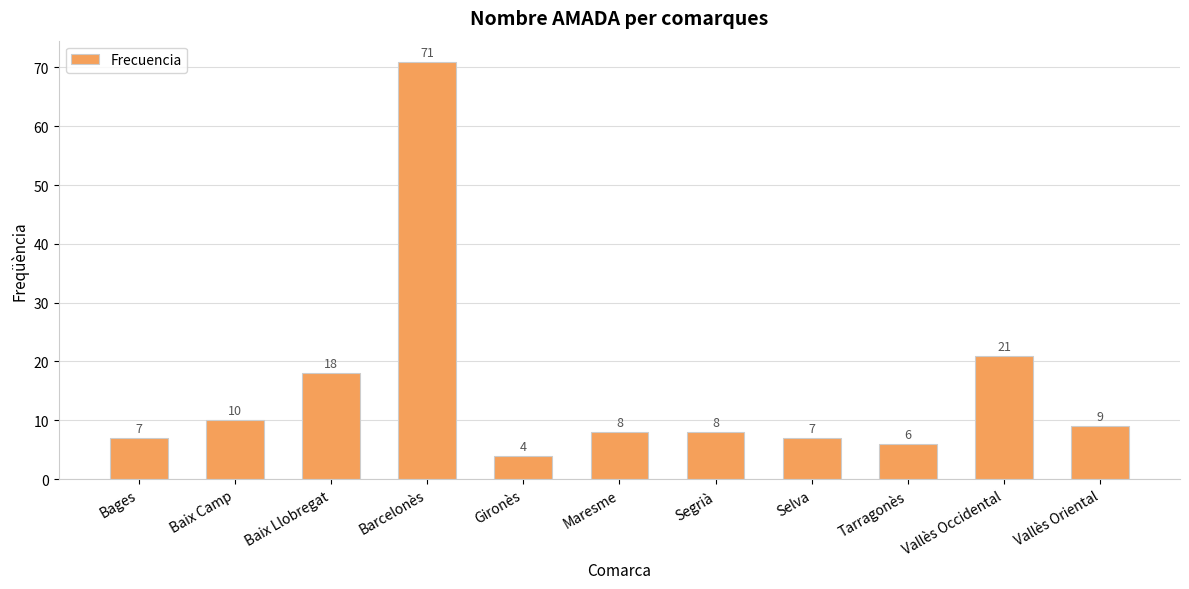

At which label does the data first exceed 8?

Baix Camp